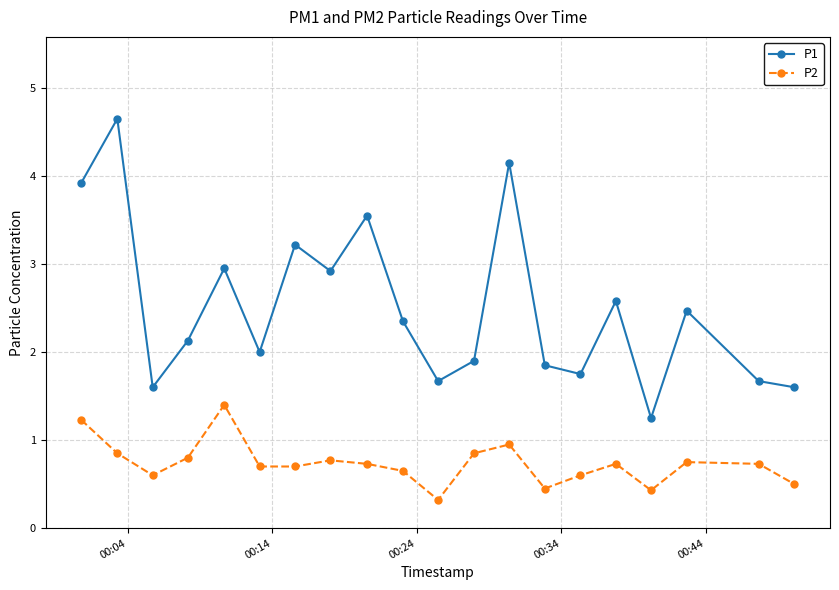

True or false: P1 has more than 0 interior local peaks.

True